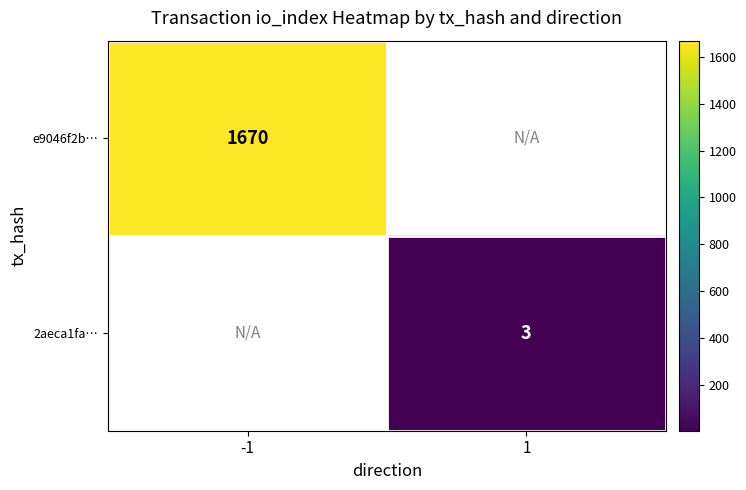

Is it true that e9046f2b… equals 390 at -1?

False